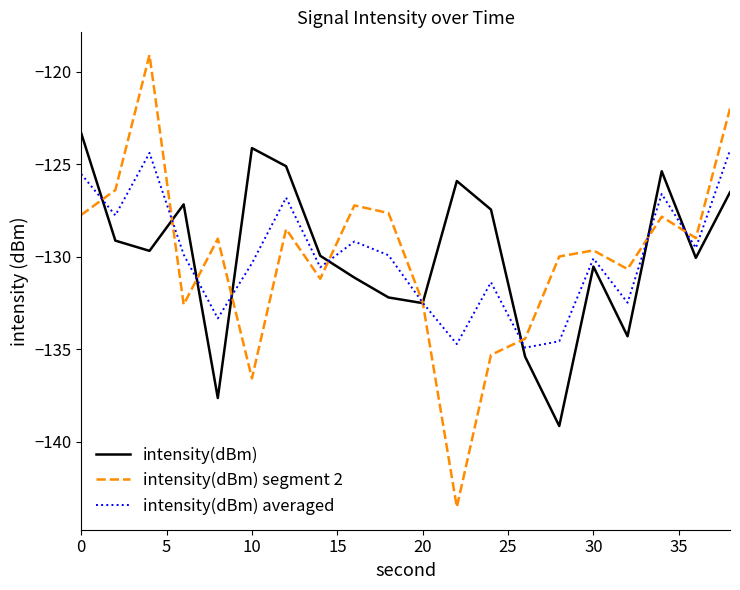

What is the difference between the second highest and minimum values in the intensity(dBm) series?

15.0